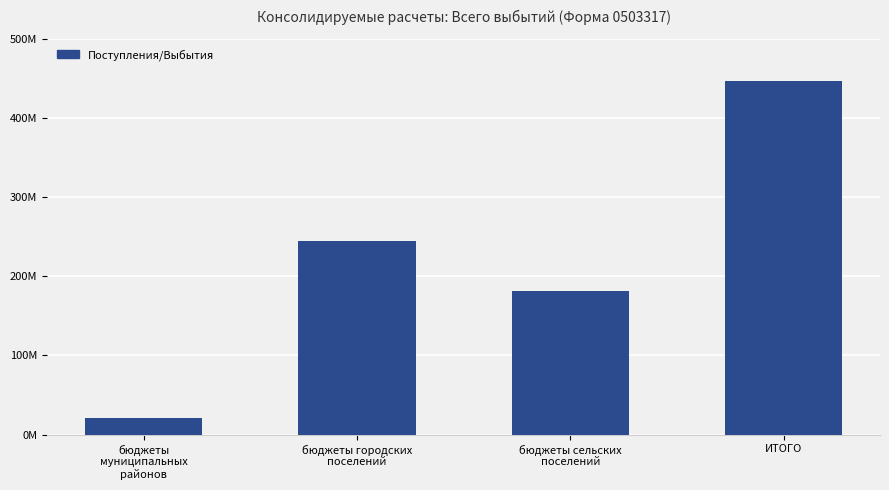

The chart shows a value of 289905488.2 at ИТОГО. True or false?

False